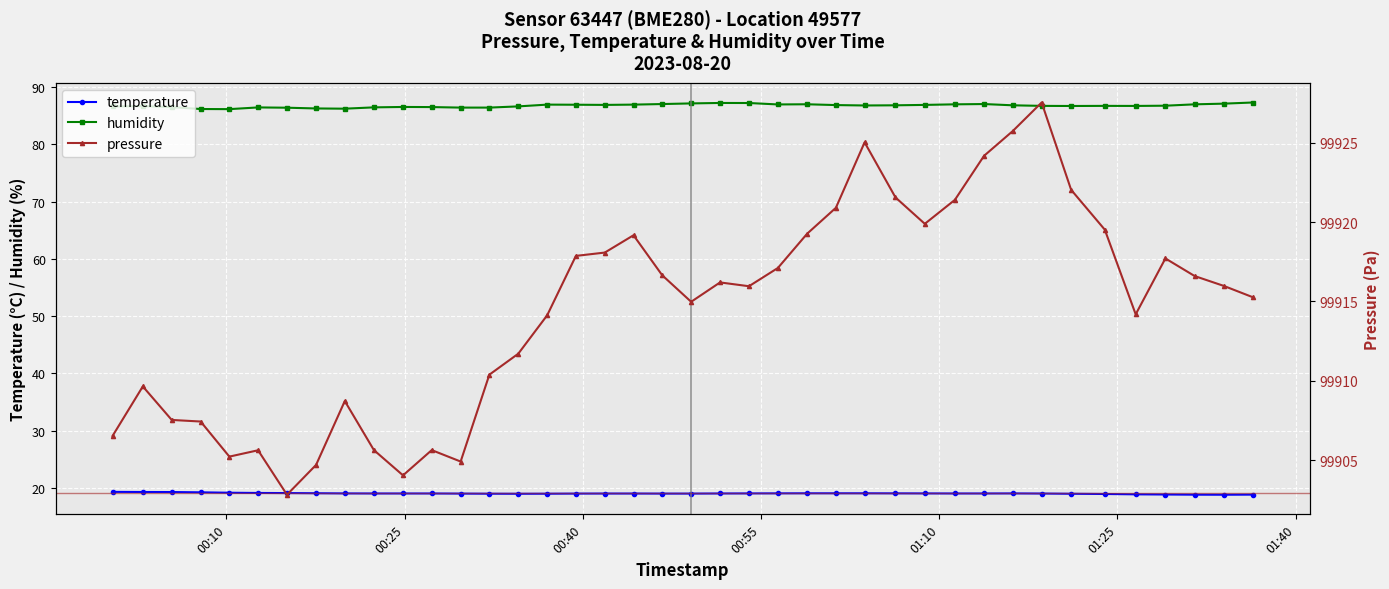

True or false: temperature and humidity cross at least once.

False